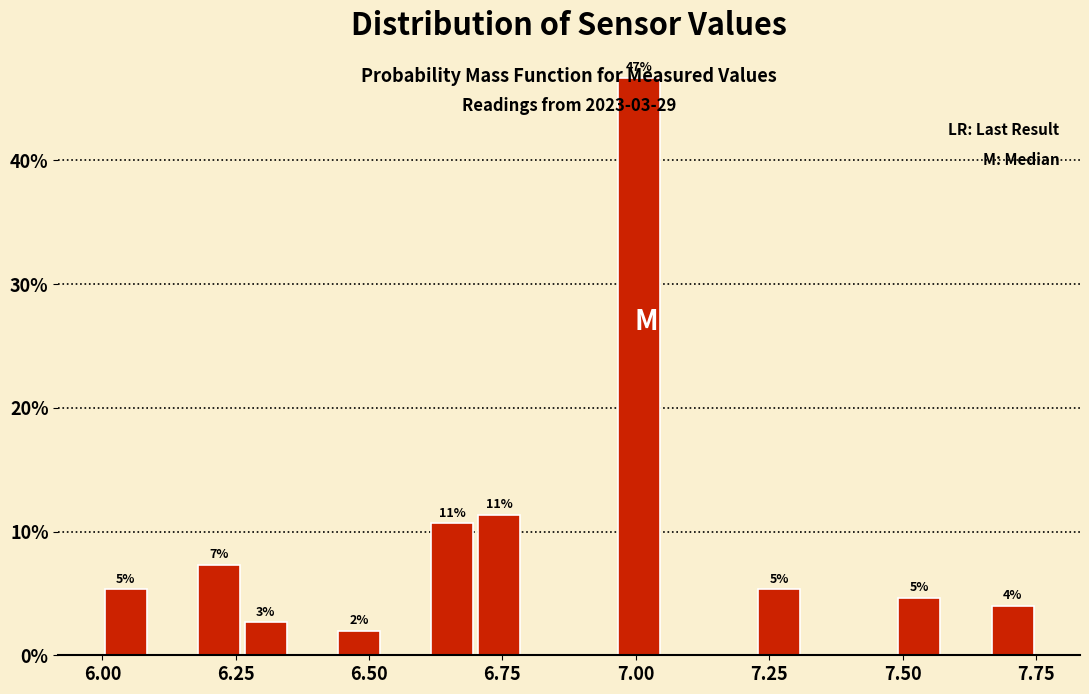

Around what value on the x-axis is the tallest bar? Give the approximate position of its centre, as read against the axis.

7.00